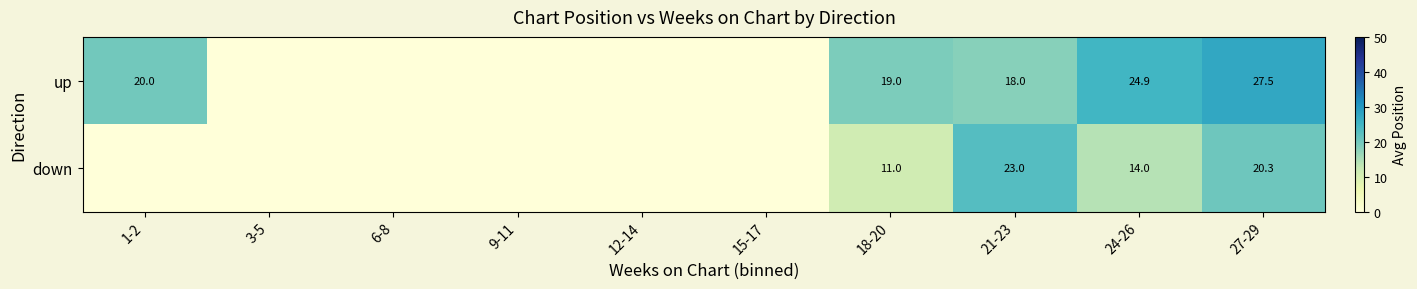

True or false: down has a value of 14.0 at 24-26.

True